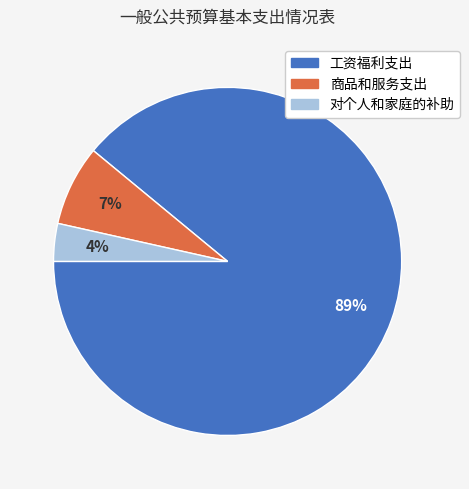

Combined, do 对个人和家庭的补助 and 商品和服务支出 account for over 50%?

No